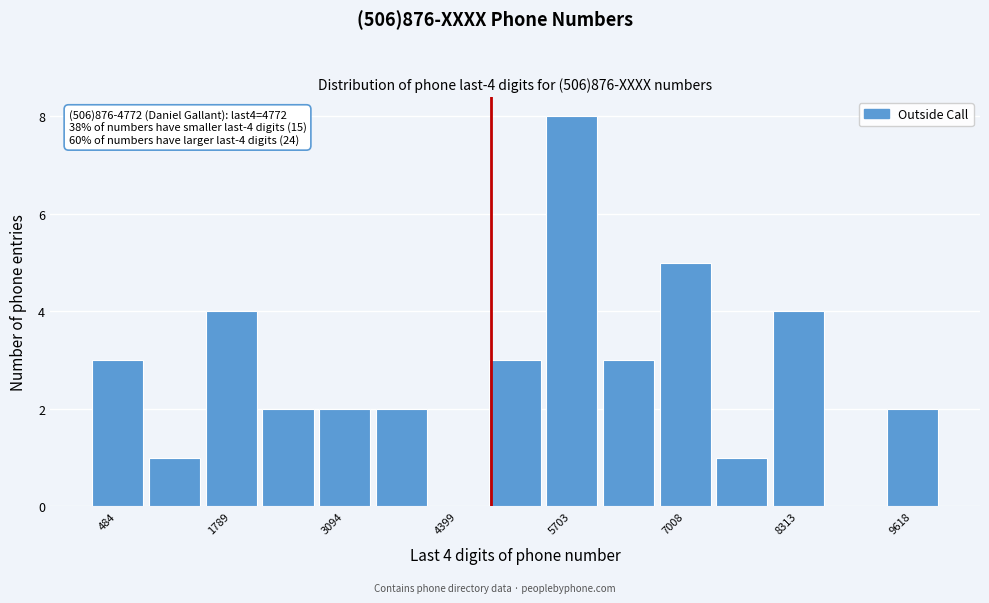

Read against the x-axis, roughly where is the centre of the tallest bar?

5800